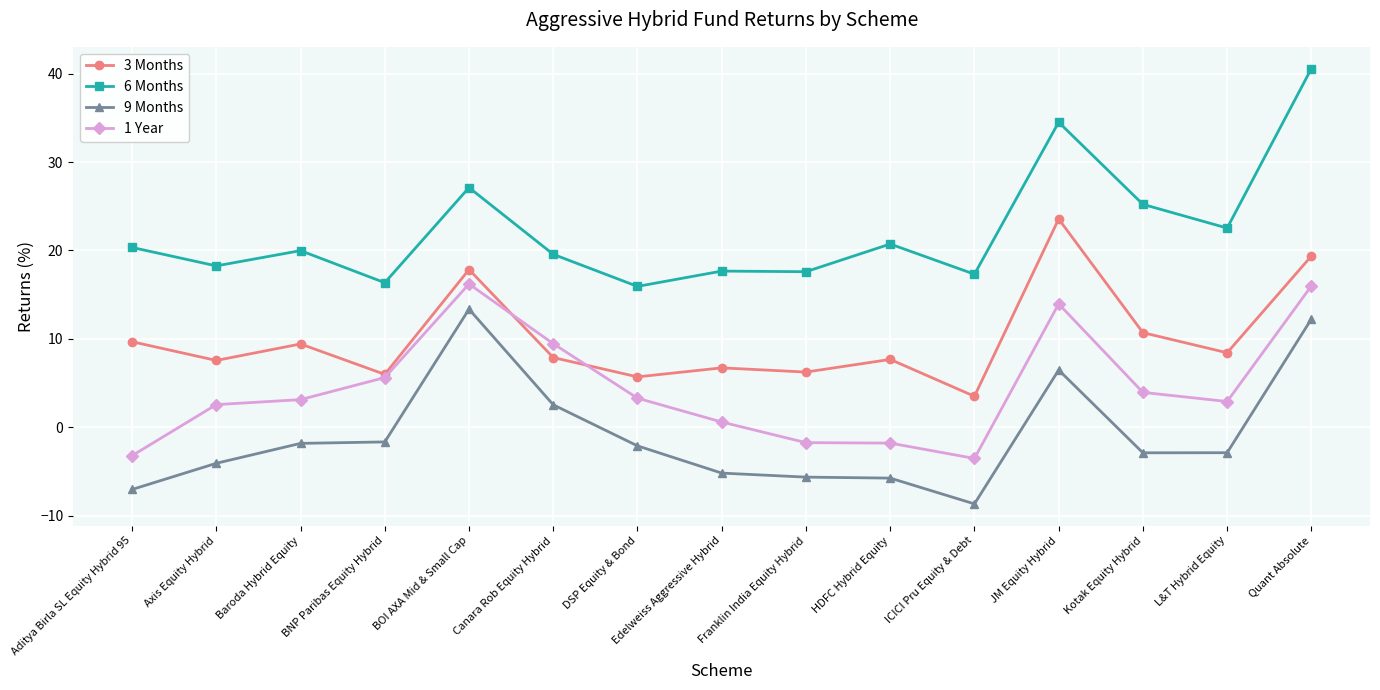

How many values in the 6 Months series are below 19?

6